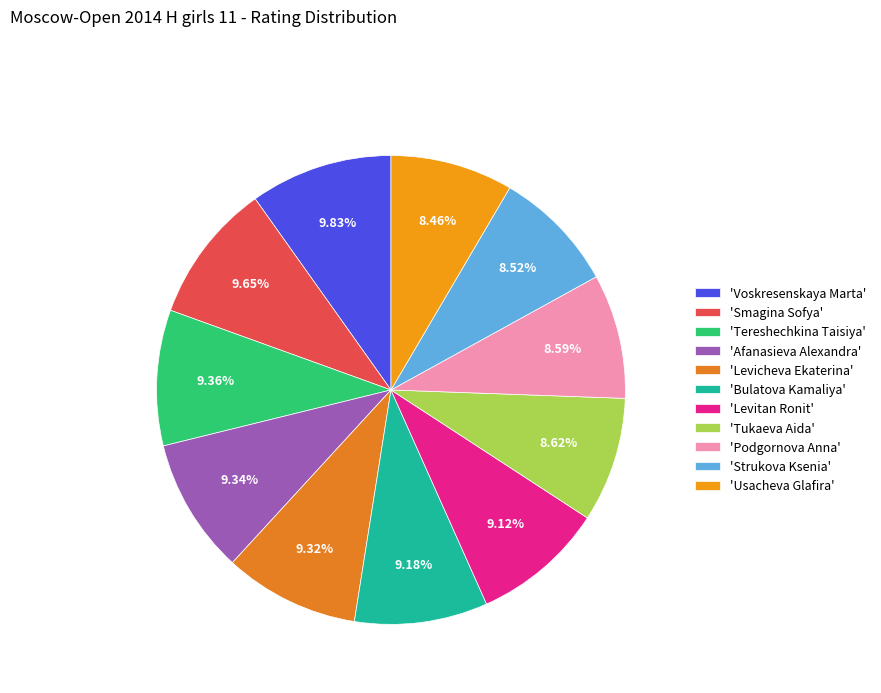

What is the smallest slice in the pie chart?

Usacheva Glafira